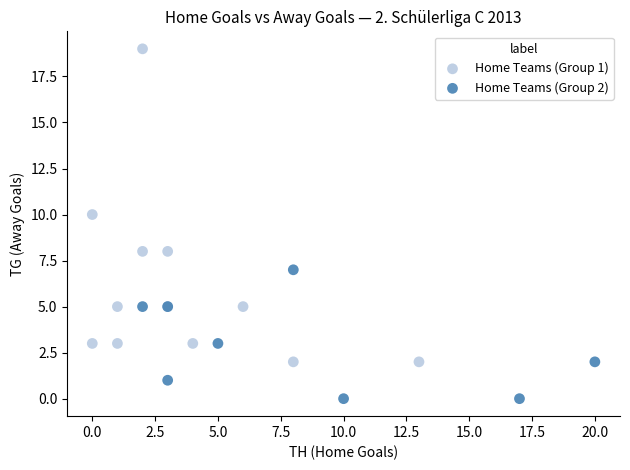

Which series reaches the minimum Y coordinate?

Home Teams (Group 2)